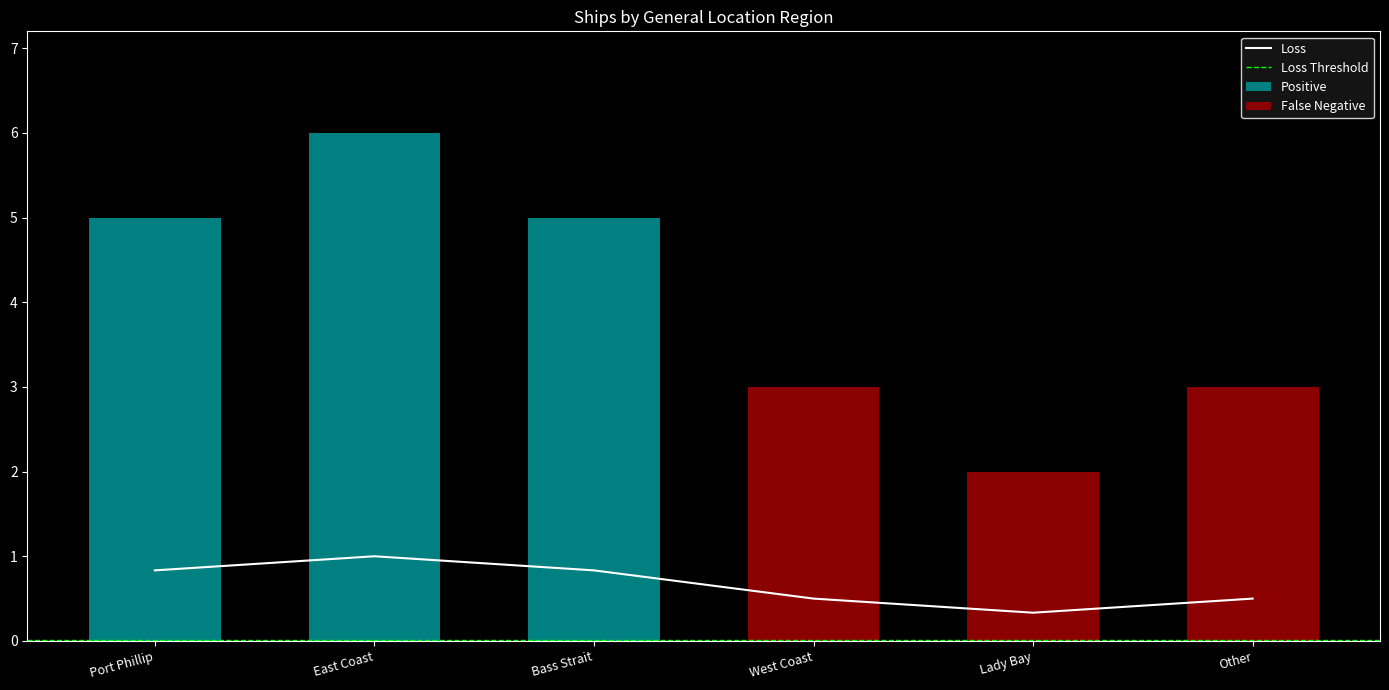

What is the value of the 4th bar from the left?

0.5